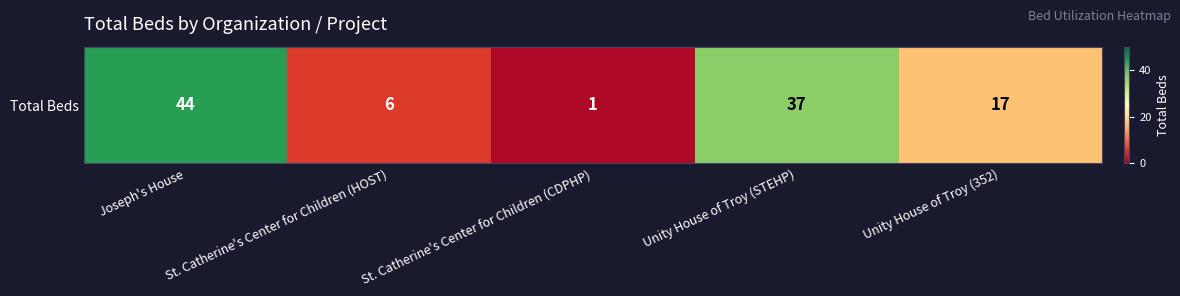

Reading left to right, transcribe all the data shown in this chart.

44	6	1	37	17